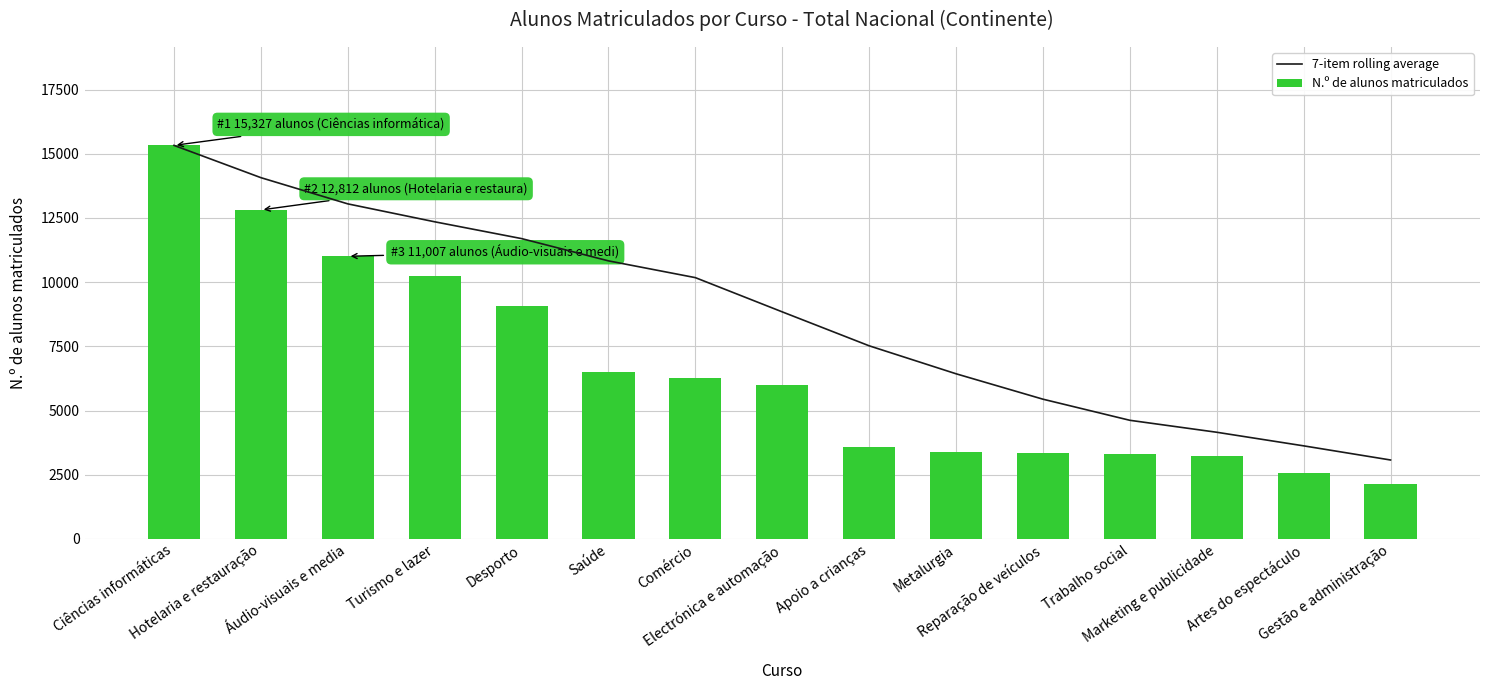

Is it true that N.º de alunos matriculados equals 11007.0 at Áudio-visuais e media?

True